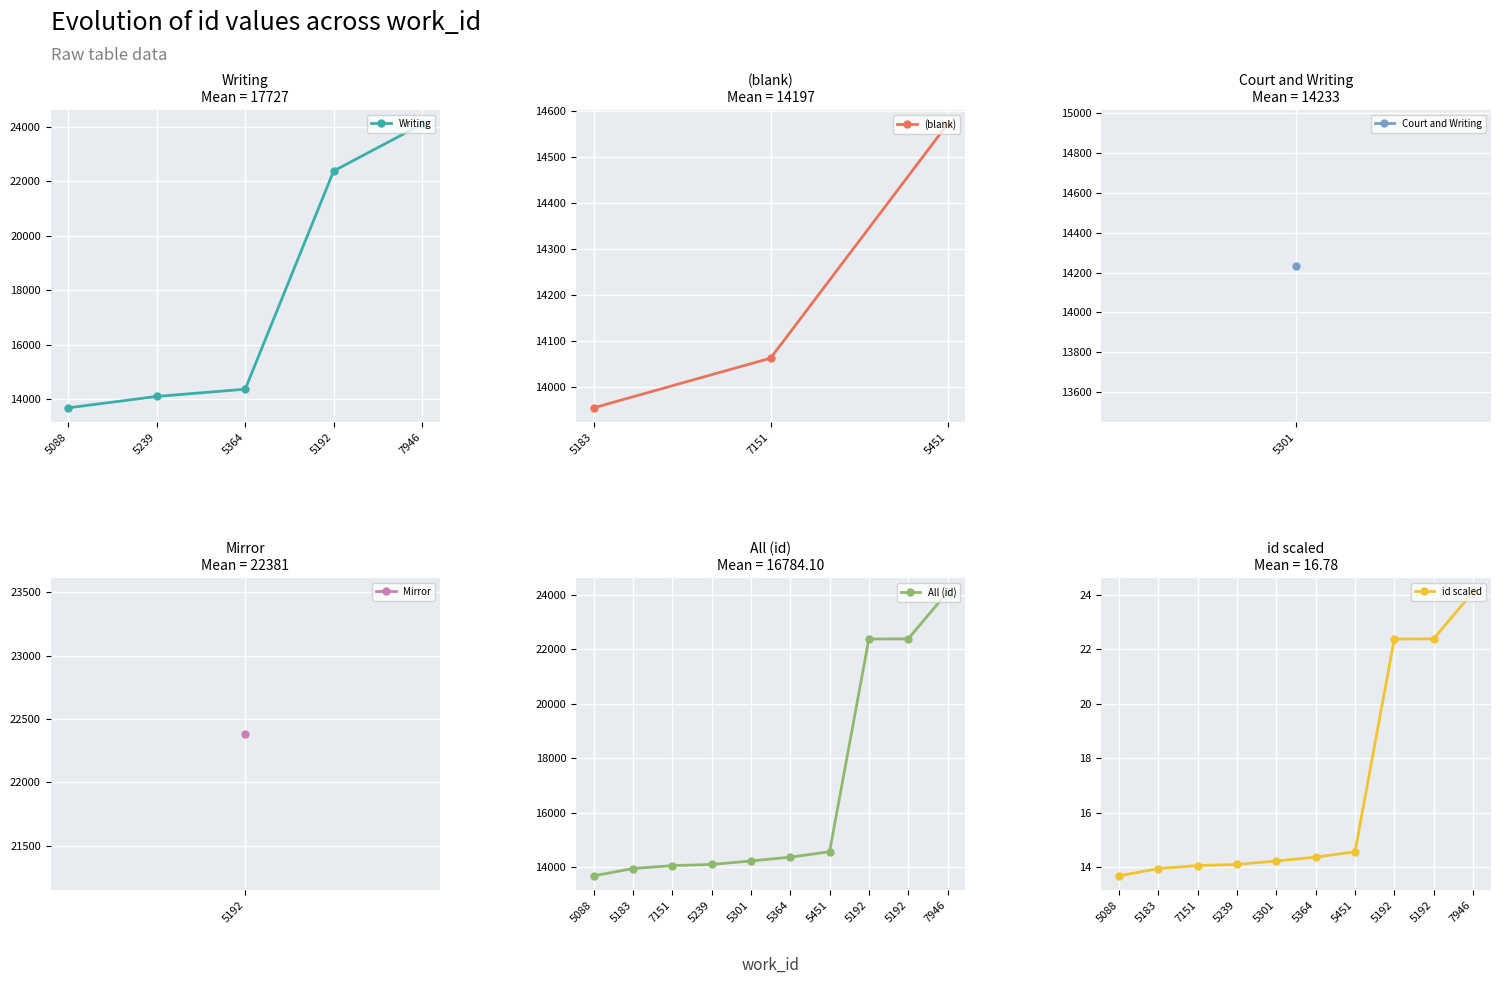

What is the value of the Writing point at the 1st from the left?

13688